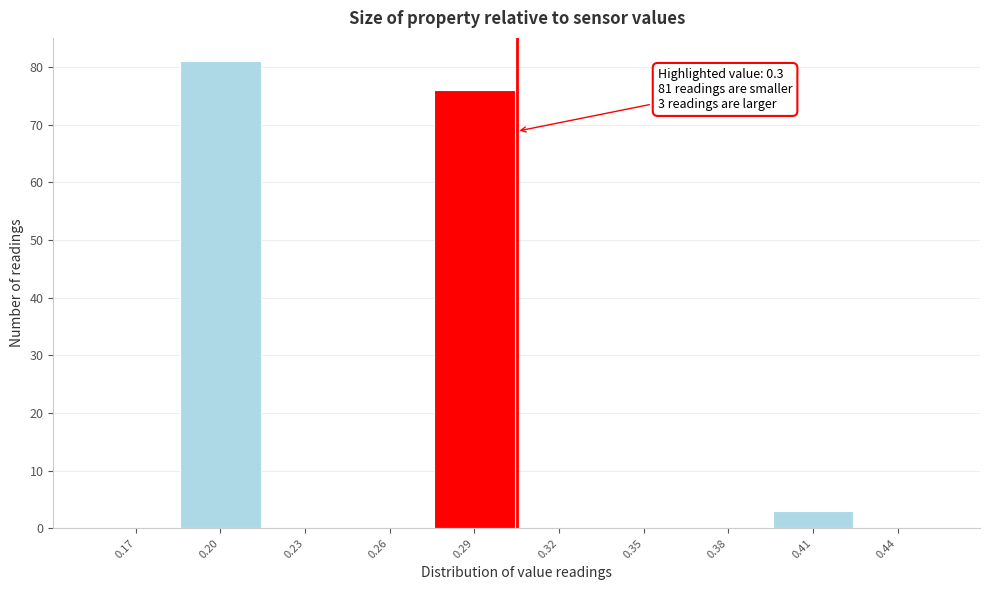

Reading left to right, transcribe all the data shown in this chart.

0.17=0	0.20=81	0.23=0	0.26=0	0.29=76	0.32=0	0.35=0	0.38=0	0.41=3	0.44=0